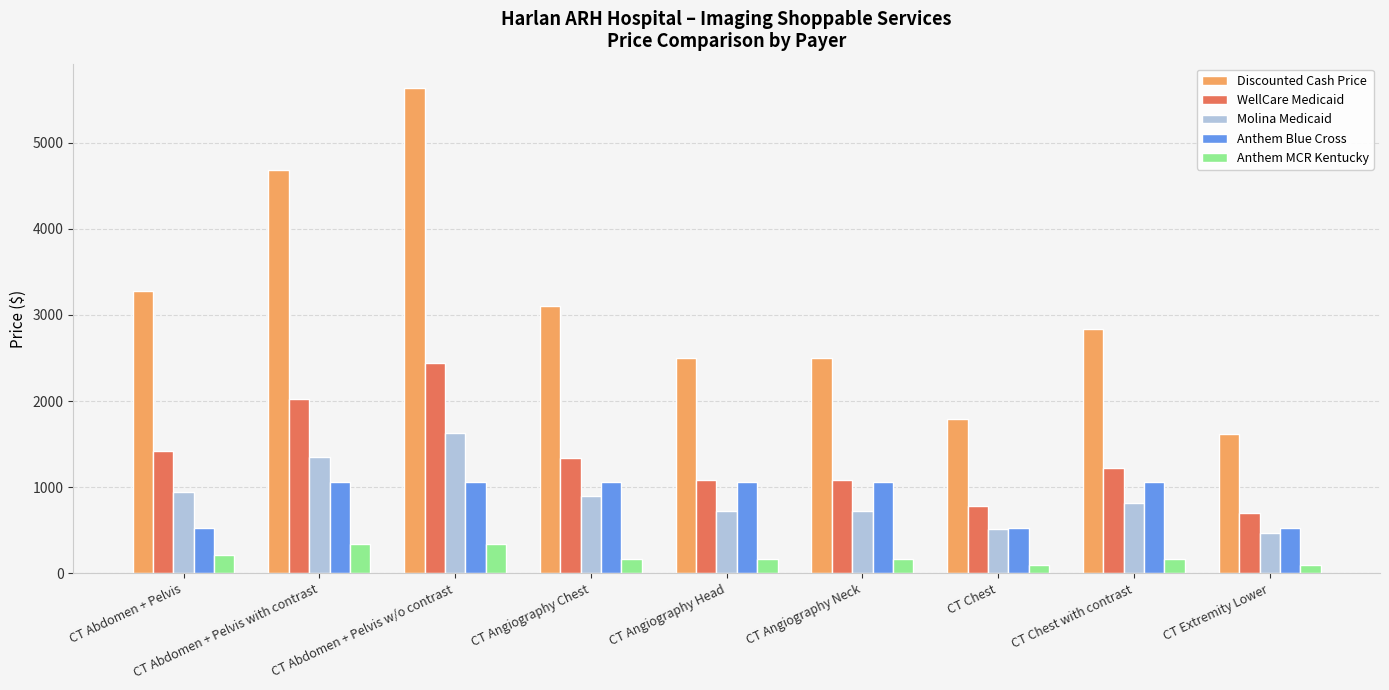

At which category is the sum across all series the highest?

CT Abdomen + Pelvis w/o contrast